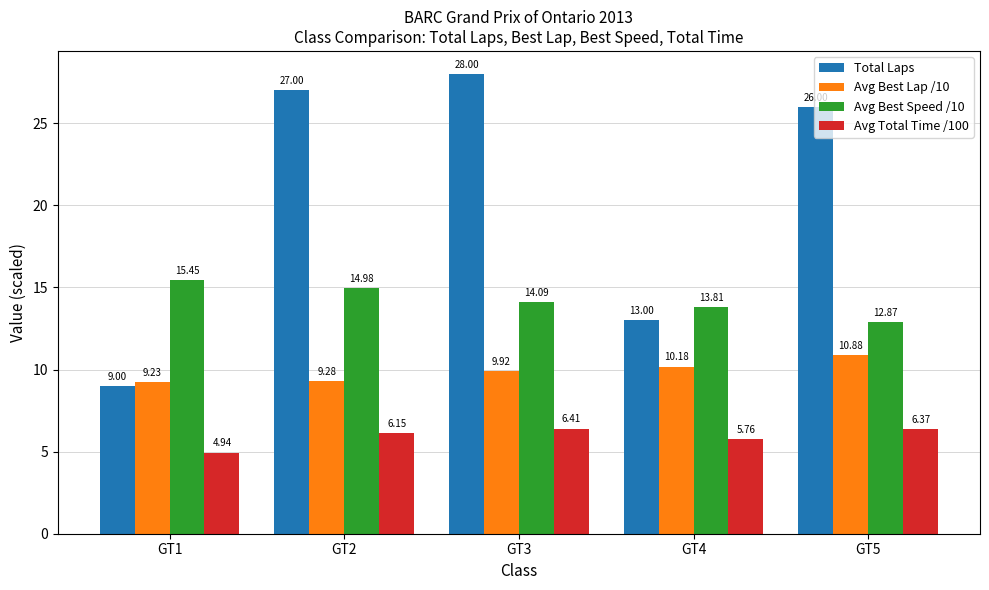

Rank the series by their average value, from highest to lowest.

Total Laps, Avg Best Speed /10, Avg Best Lap /10, Avg Total Time /100